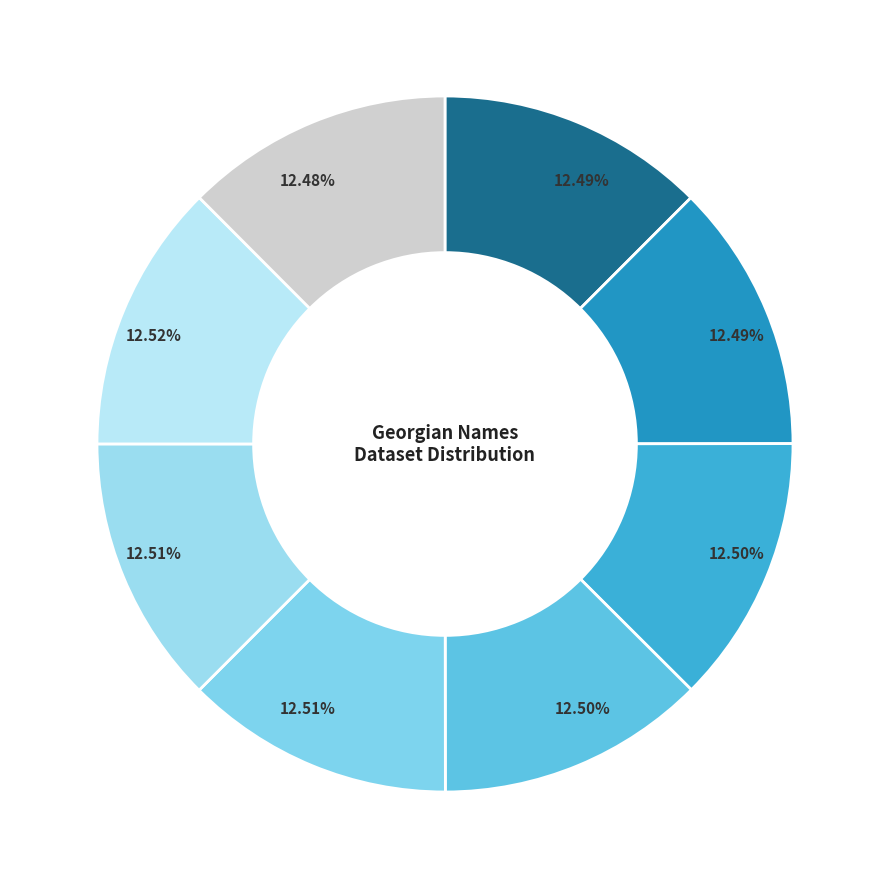

What is the smallest slice in the pie chart?

იულია ჯუღელი